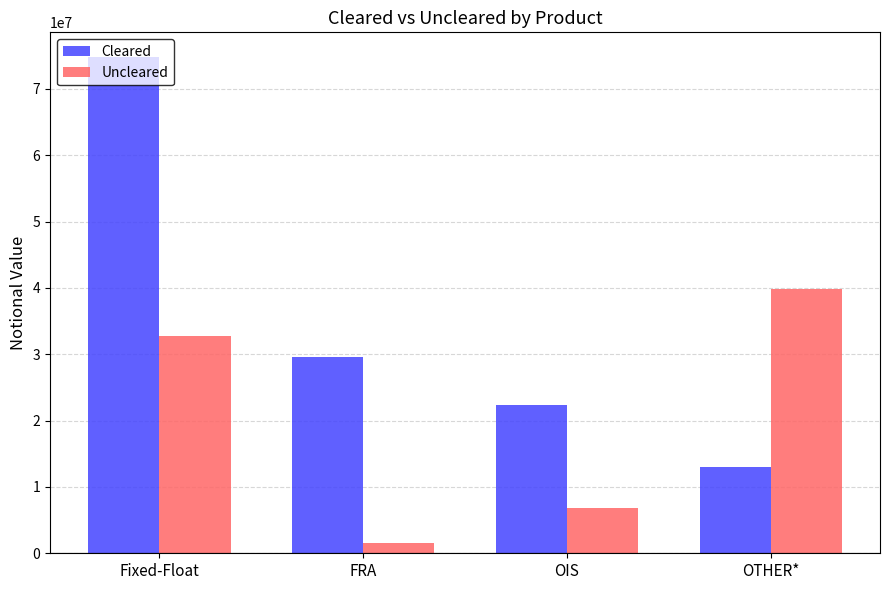

Rank the series by their maximum value, from highest to lowest.

Cleared, Uncleared